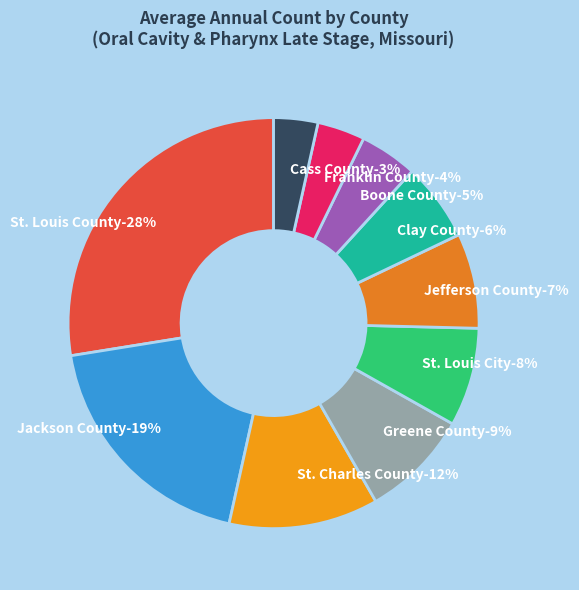

Is it true that Jackson County is 7% of the pie?

False